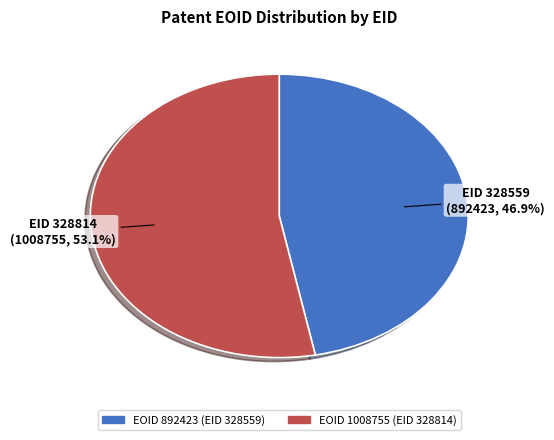

Is there a majority slice in this chart?

Yes